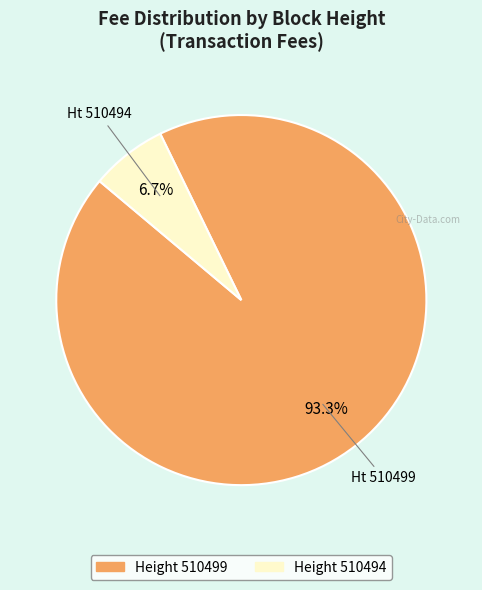

Is there any slice that represents more than half of the pie?

Yes